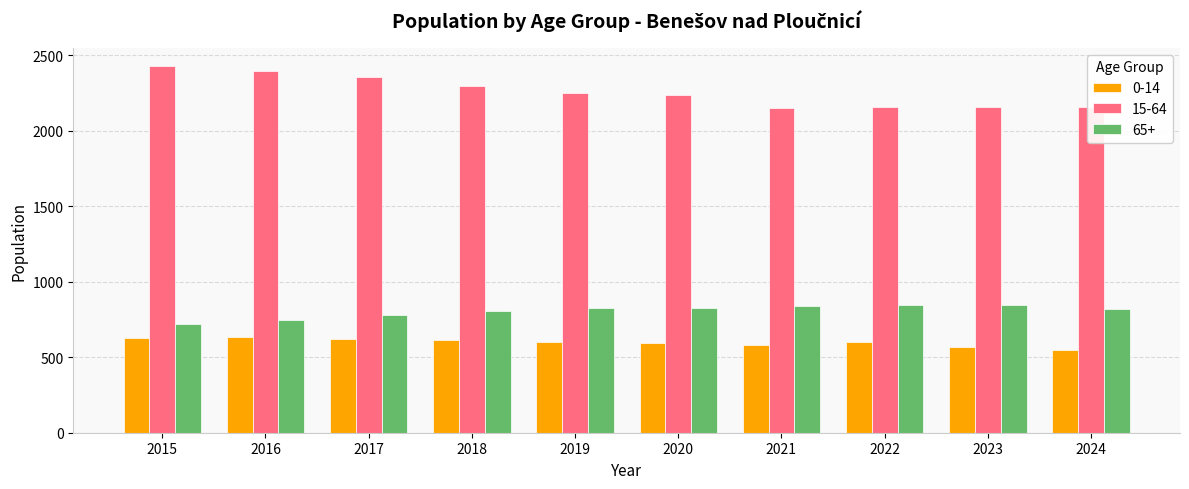

Which category has the highest value across all series?

2015